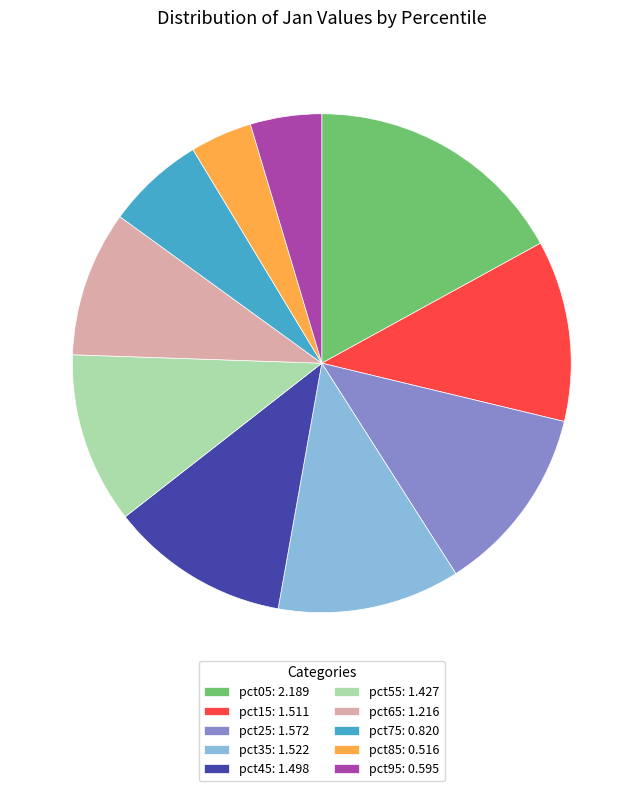

Is it true that pct45: 1.498 is 19% of the pie?

False